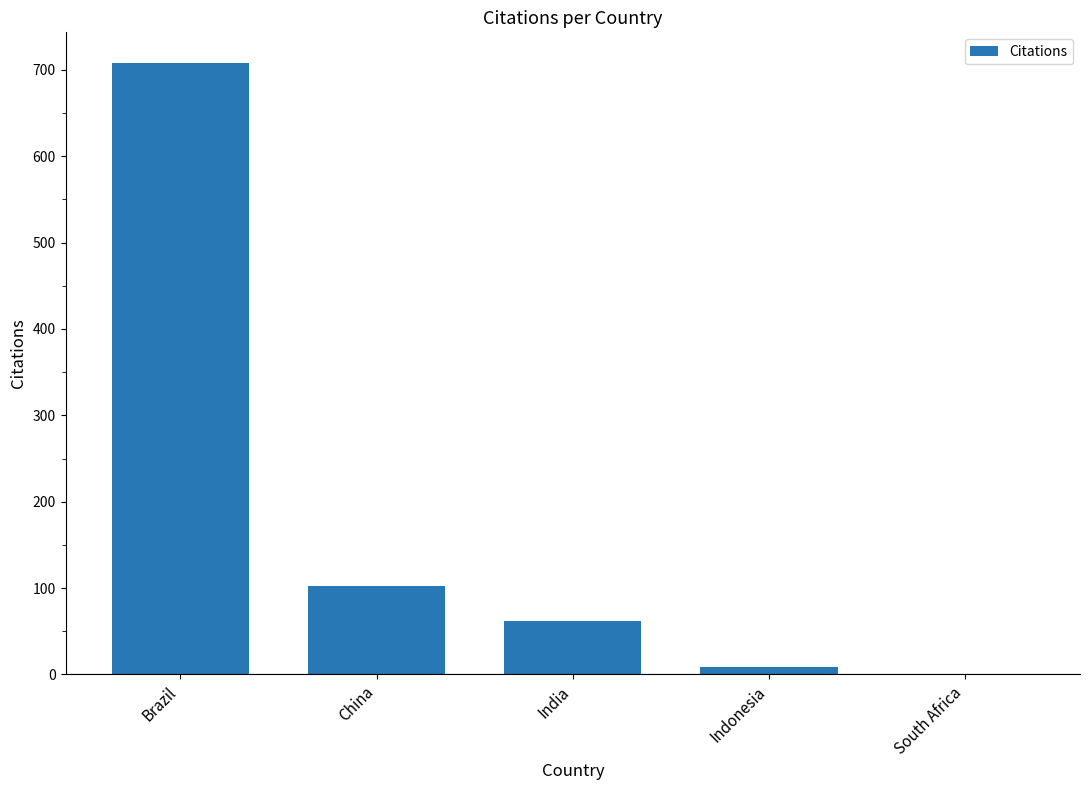

Is it true that the value at India is 62?

True